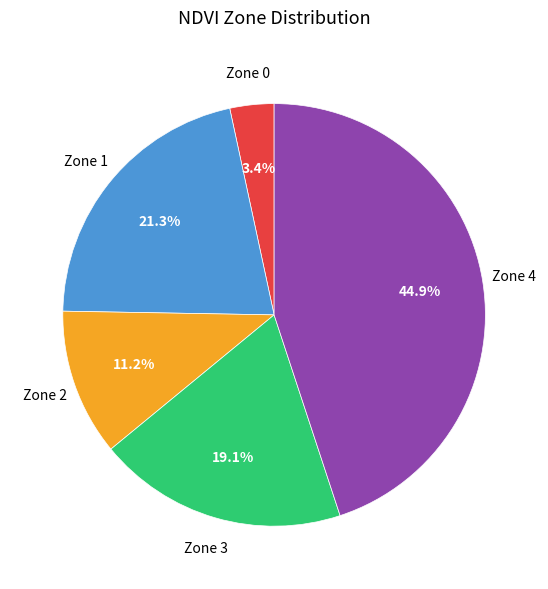

What portion of the pie excludes Zone 4?

55.1%